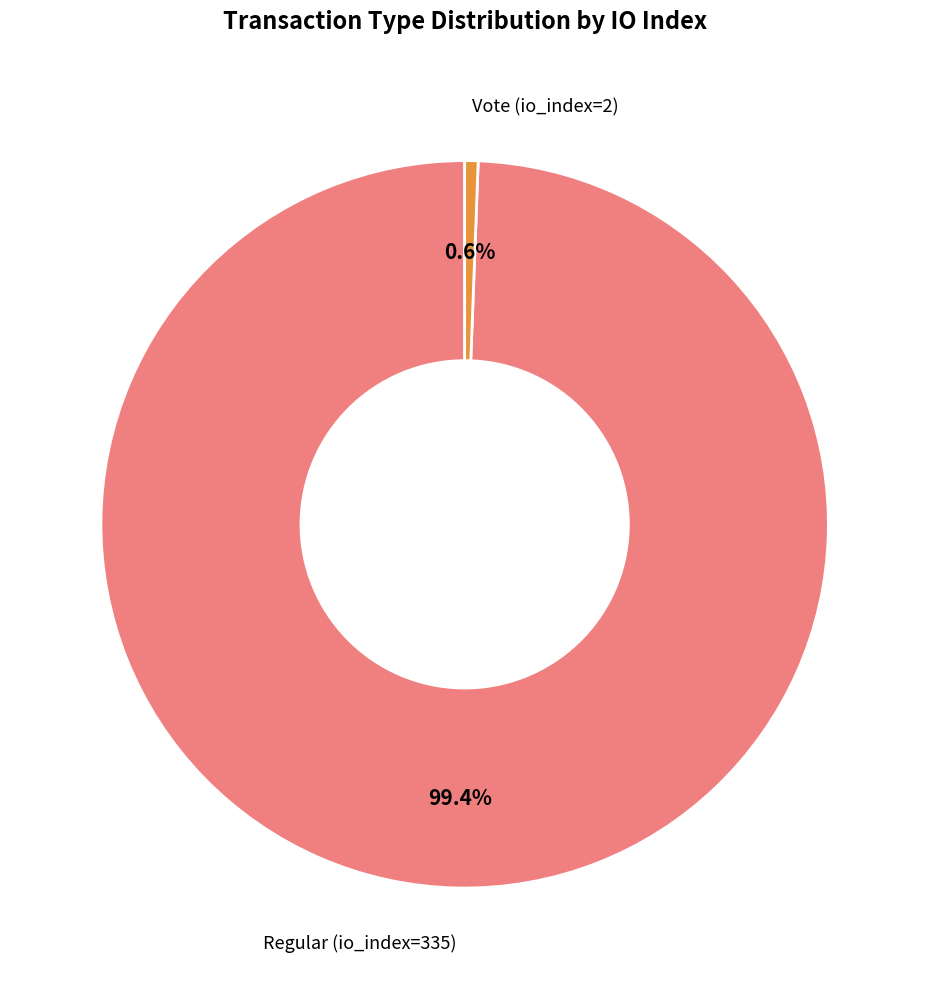

Does any single category account for the majority?

Yes